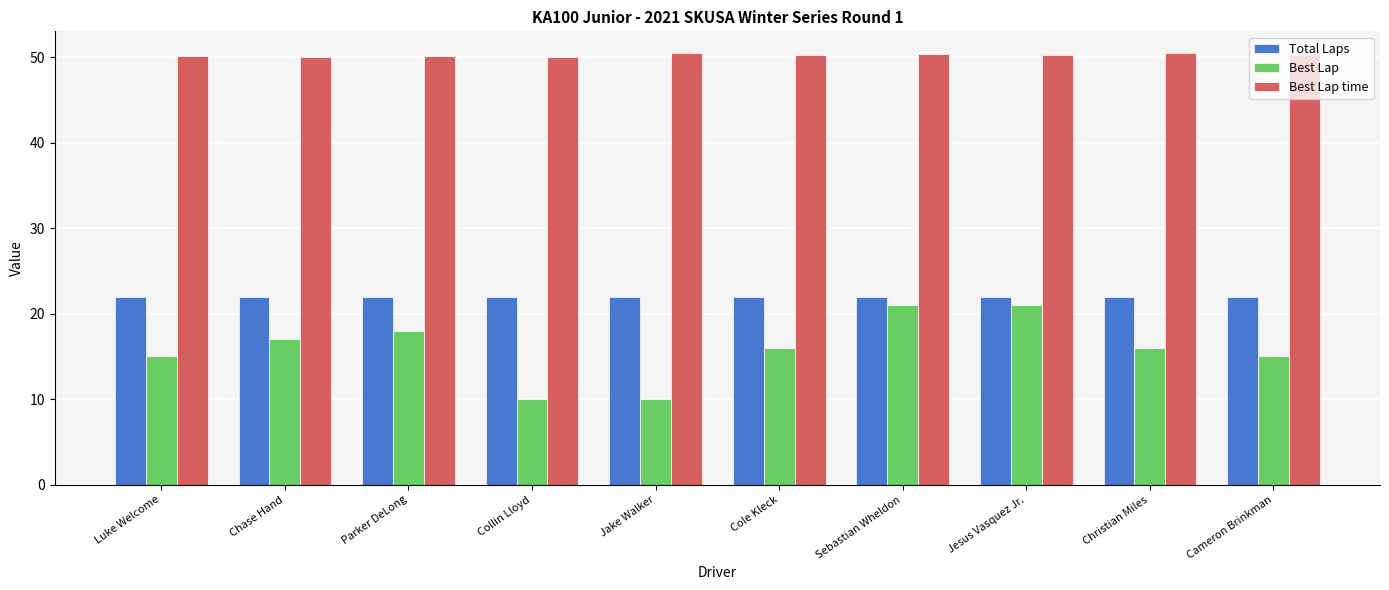

Rank the series by their maximum value, from lowest to highest.

Best Lap, Total Laps, Best Lap time